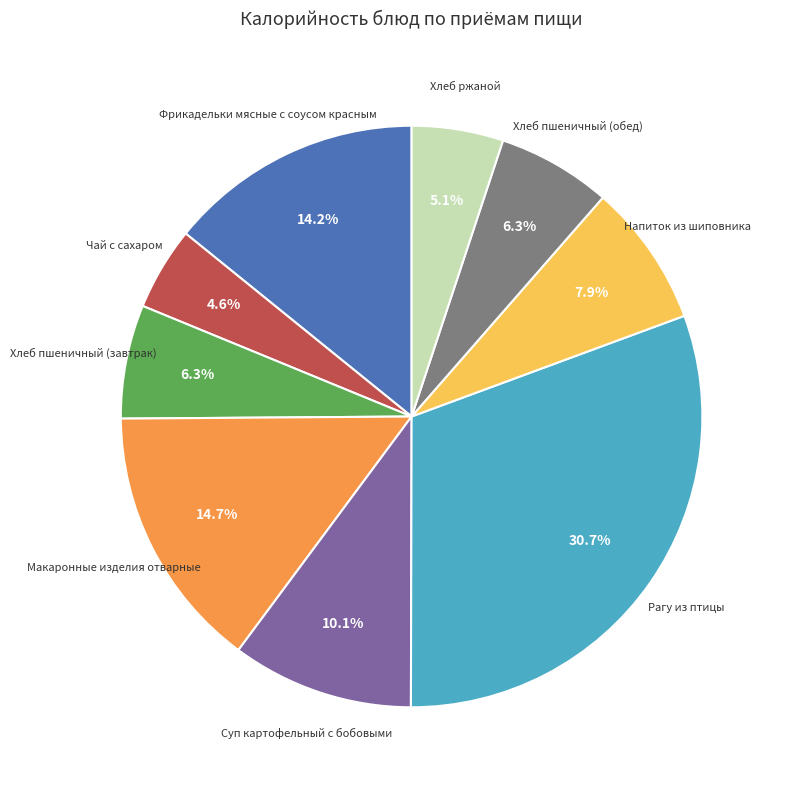

Is there a majority slice in this chart?

No